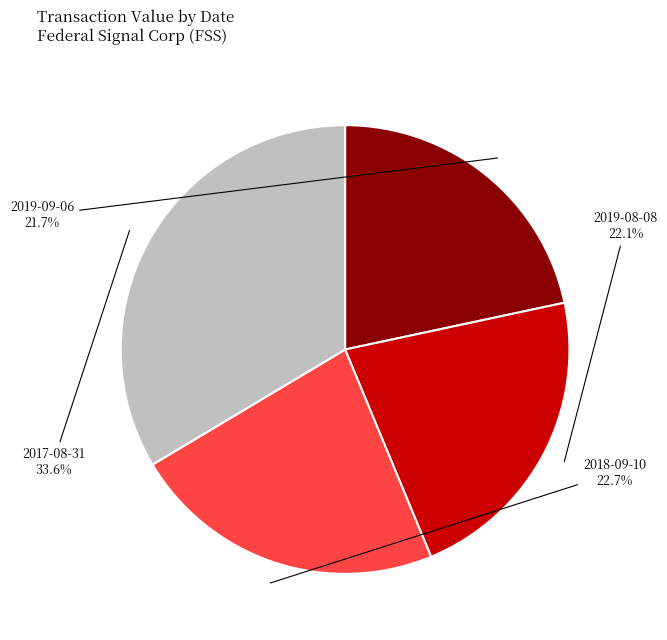

How much of the chart is everything except 2018-09-10?

77.3%